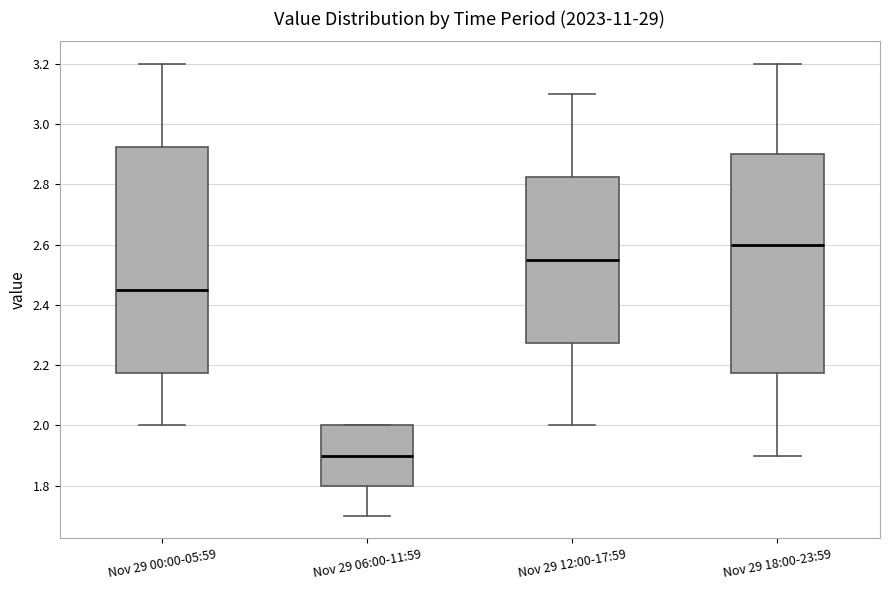

Reading left to right, transcribe this box plot: for each box, give where its median line is, the range the box spans, and where its two whiskers end, as read against the y-axis. The values are not printed on the chart, so give them approximately, as read against the axis.

Nov 29 00:00-05:59: median 2.46, box 2.18 to 2.92, whiskers 2.00 to 3.20
Nov 29 06:00-11:59: median 1.90, box 1.80 to 2.00, whiskers 1.70 to 2.00
Nov 29 12:00-17:59: median 2.56, box 2.28 to 2.82, whiskers 2.00 to 3.10
Nov 29 18:00-23:59: median 2.60, box 2.18 to 2.90, whiskers 1.90 to 3.20